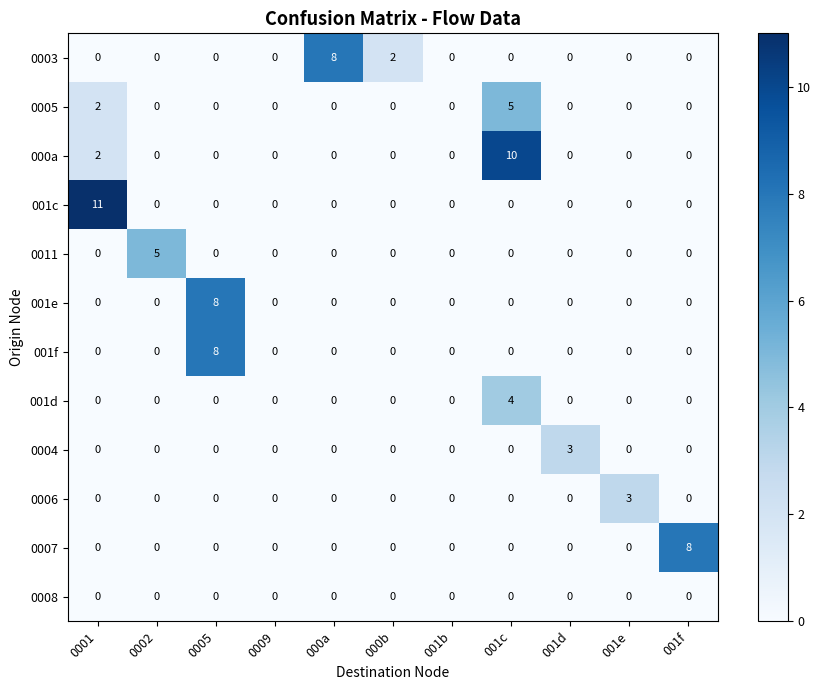

What is the greatest value displayed?

11